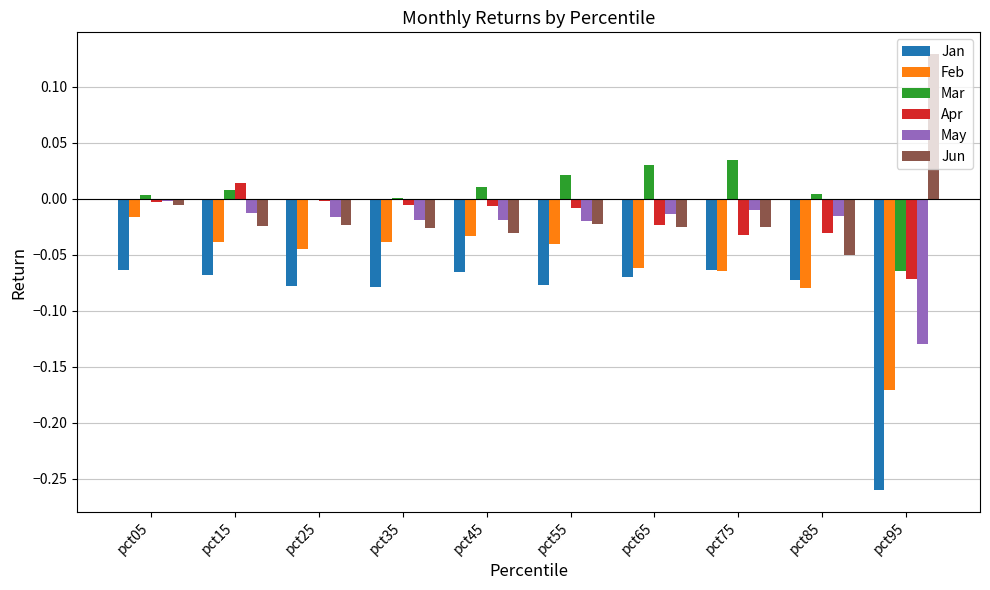

How many groups of bars are there?

10